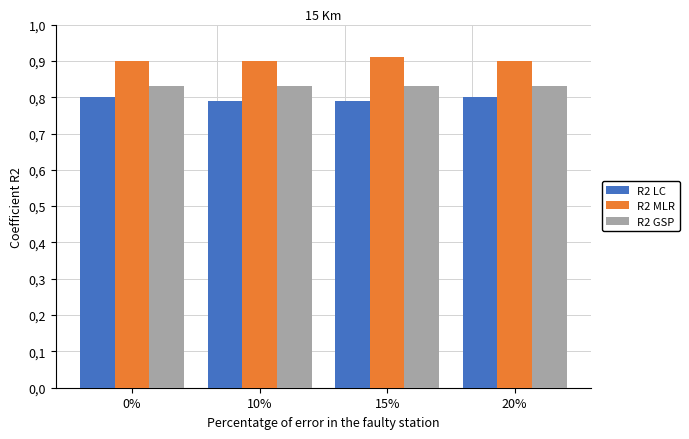

What is the spread (max minus min) of values at 20%?

0.1